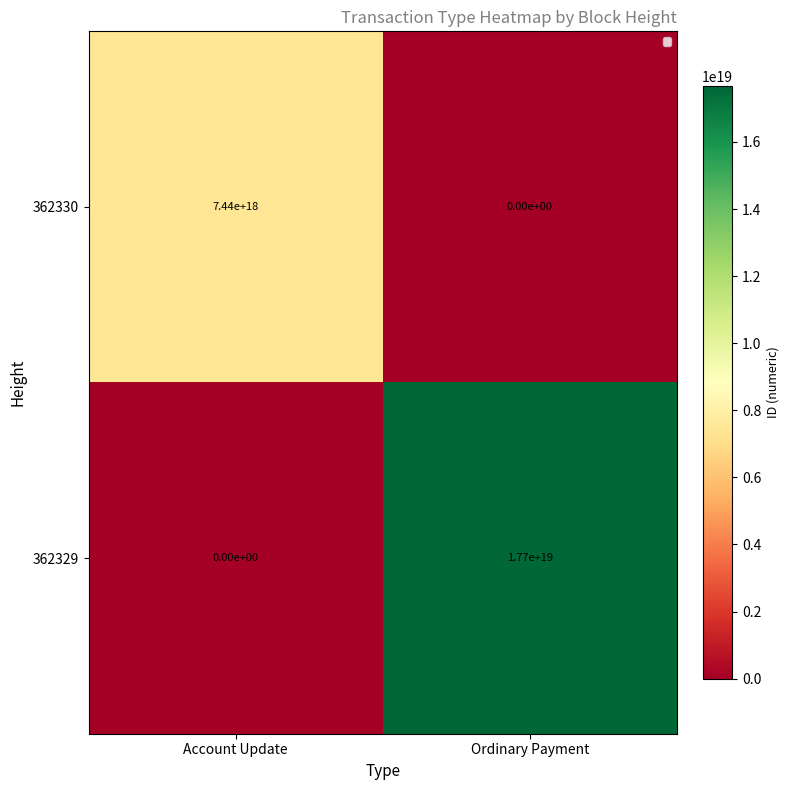

At which category is the sum across all series the highest?

Ordinary Payment